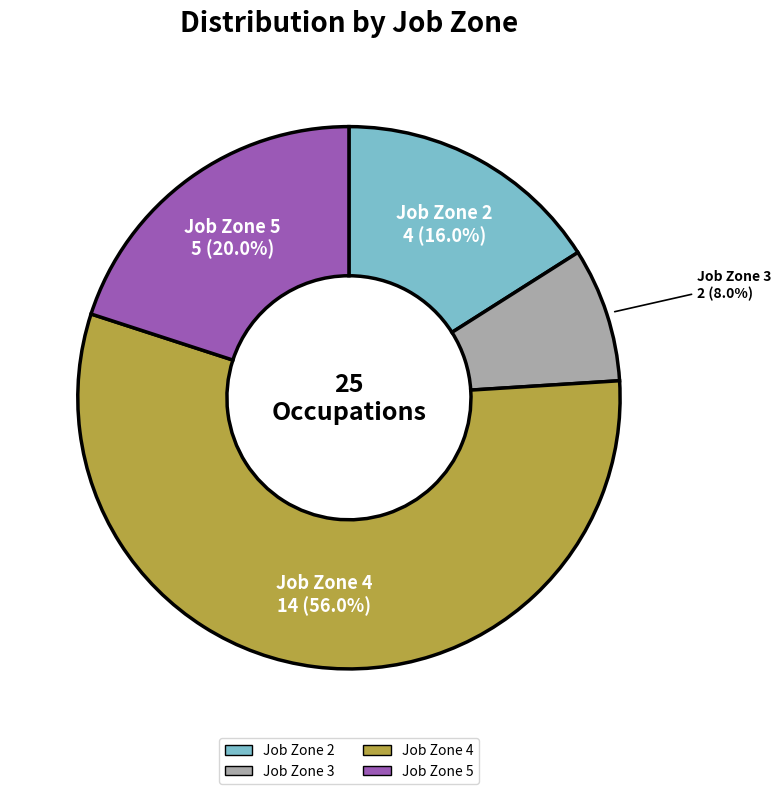

Between Job Zone 4 and Job Zone 5, which is larger?

Job Zone 4